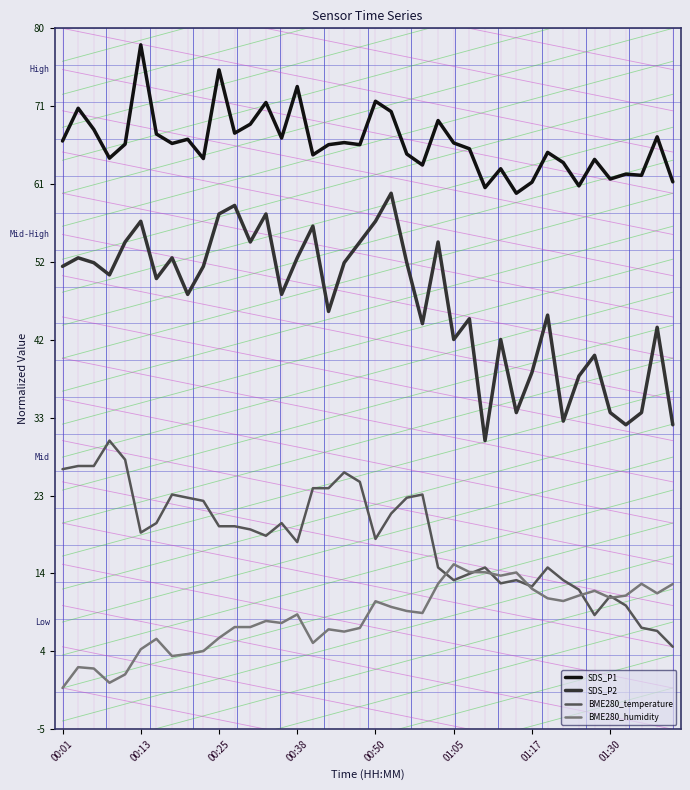

Which series has the largest range (max minus min)?

SDS_P2